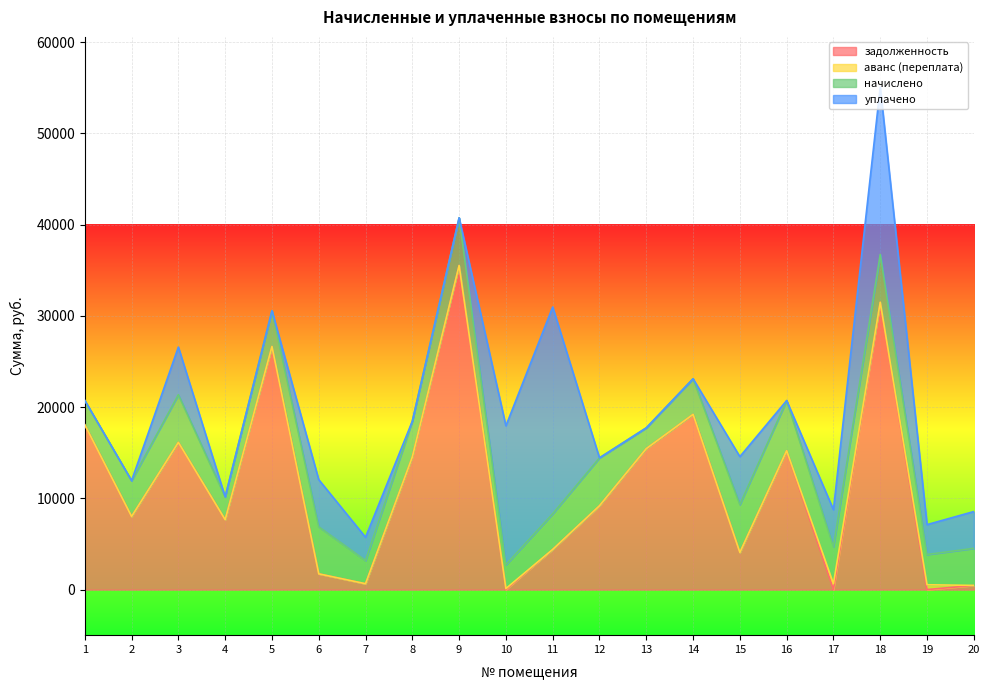

The начислено series shows 3925.8 at 2. True or false?

True